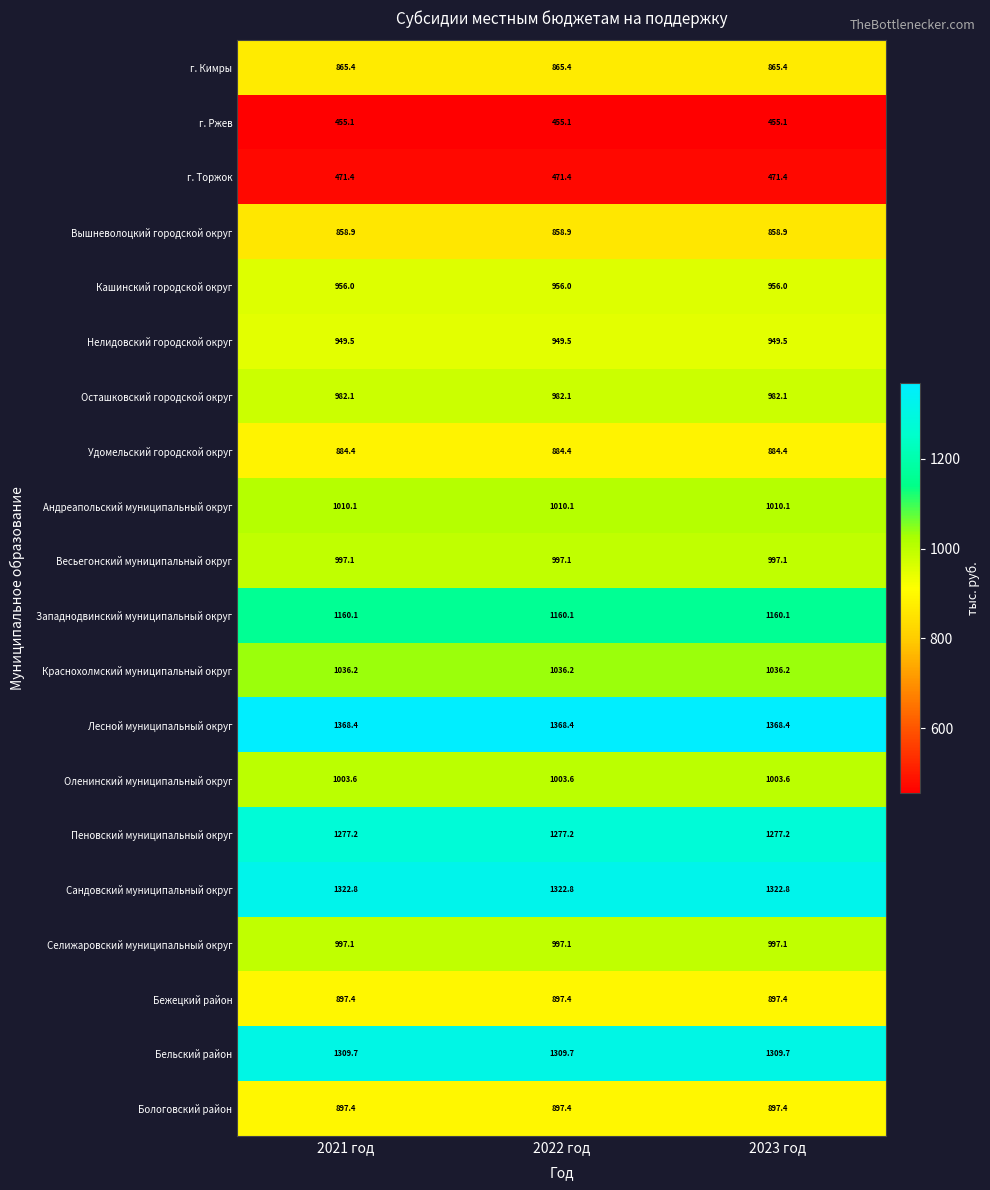

What is the sum of all Краснохолмский муниципальный округ values?

3108.6